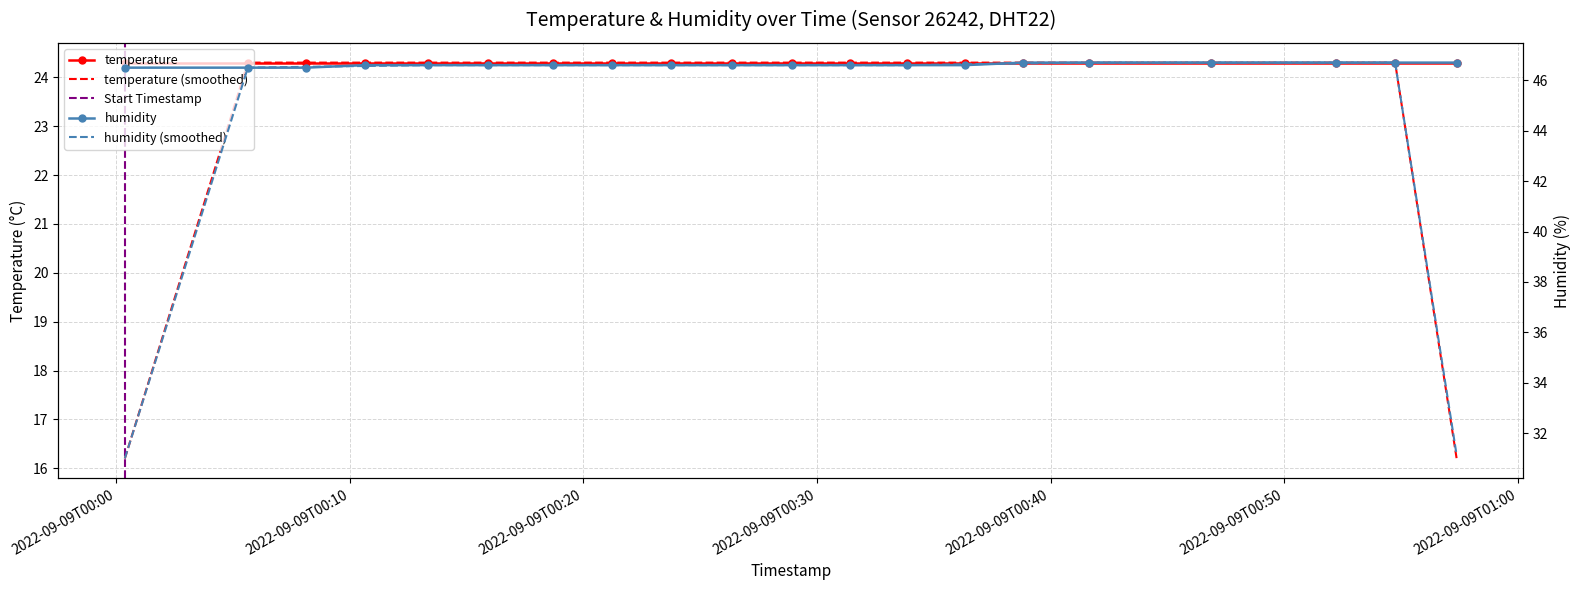

Reading left to right, transcribe all the data shown in this chart.

46.5	46.5	46.5	46.6	46.6	46.6	46.6	46.6	46.6	46.6	46.6	46.6	46.6	46.6	46.7	46.7	46.7	46.7	46.7	46.7